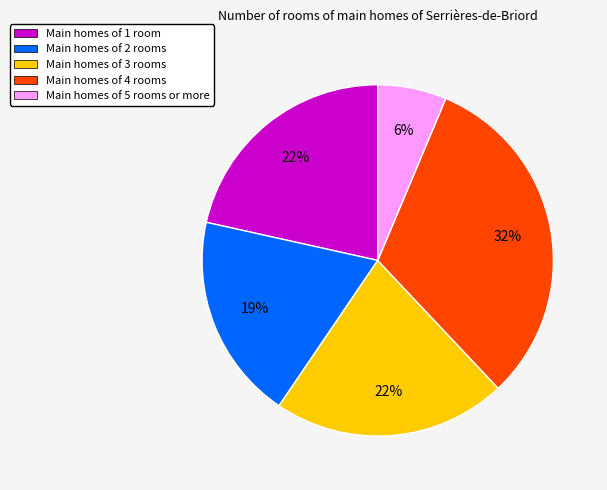

Approximately how many times larger is the value at Main homes of 2 rooms compared to Main homes of 1 room?

0.9